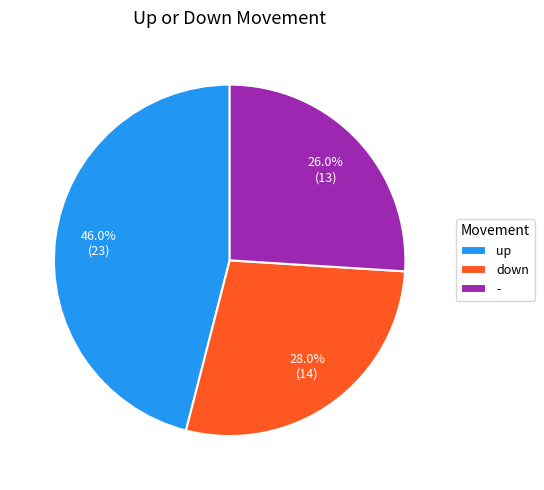

Between up and down, which is larger?

up